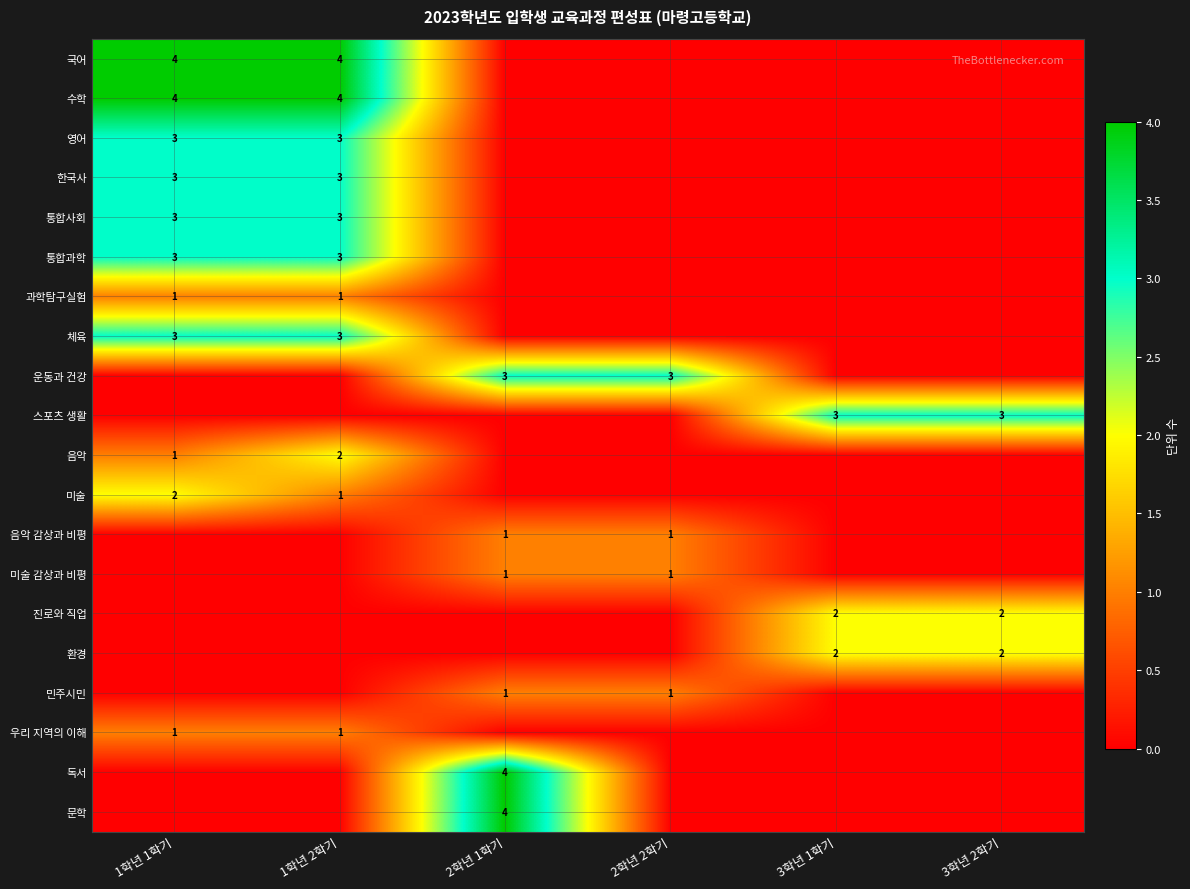

Is it true that 체육 equals 1 at 1학년 1학기?

False